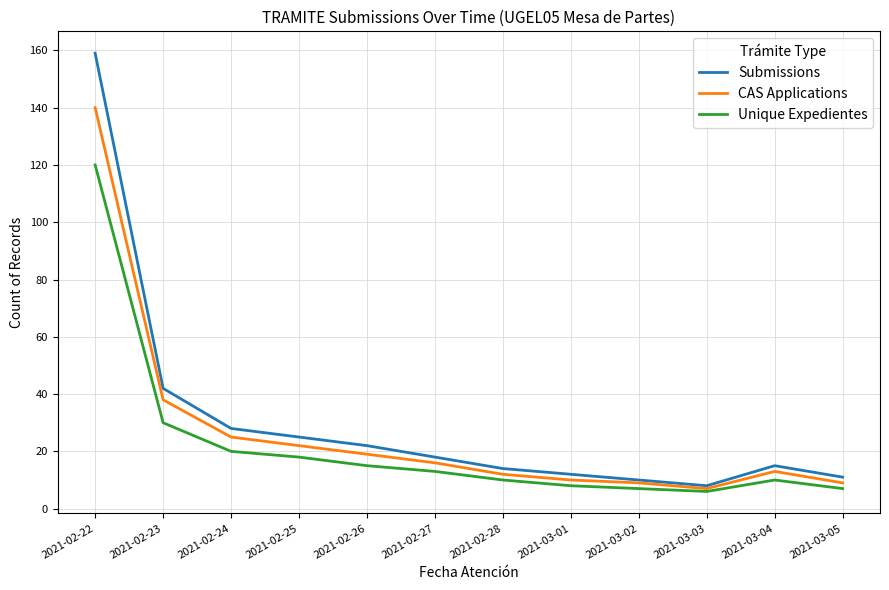

List the series in order of their peak value, highest first.

Submissions, CAS Applications, Unique Expedientes